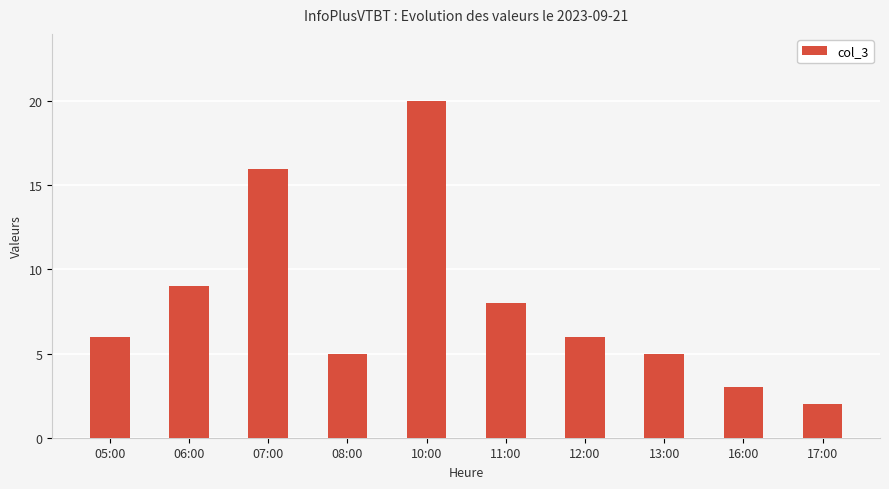

What is the difference between the values at 07:00 and 10:00?

4